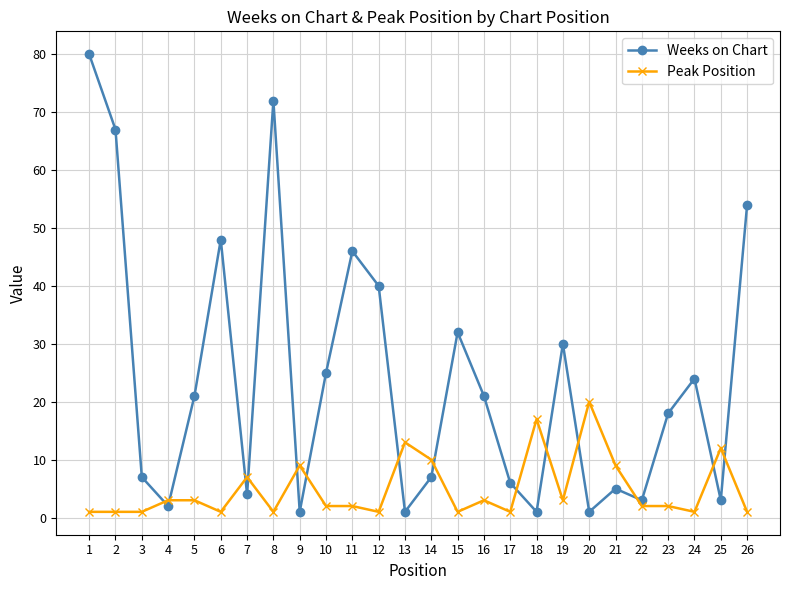

What is the difference between the second highest and second lowest values in the Weeks on Chart series?

71